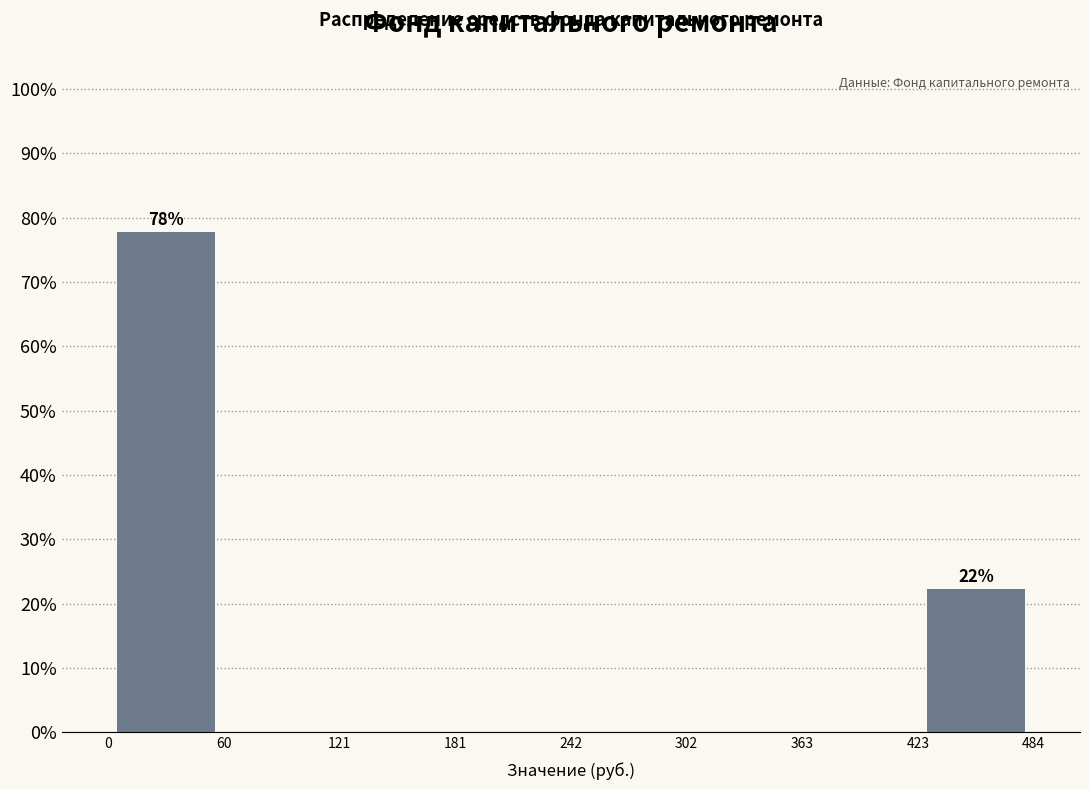

Which range on the x-axis has the tallest bar?

0 to 60